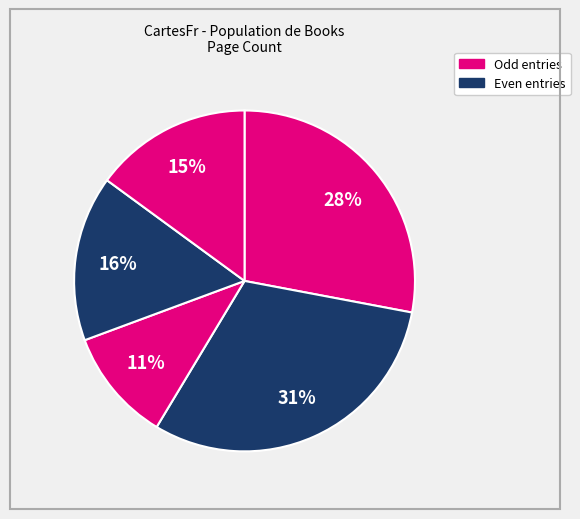

How many slices are in this pie chart?

5